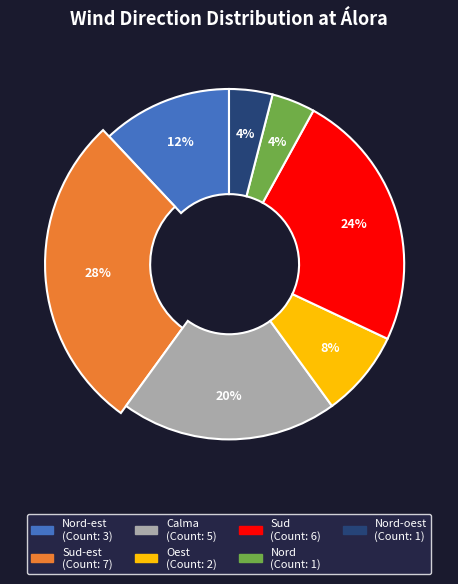

To the nearest percent, what is the difference between the Calma and Nord-est slice percentages?

8%